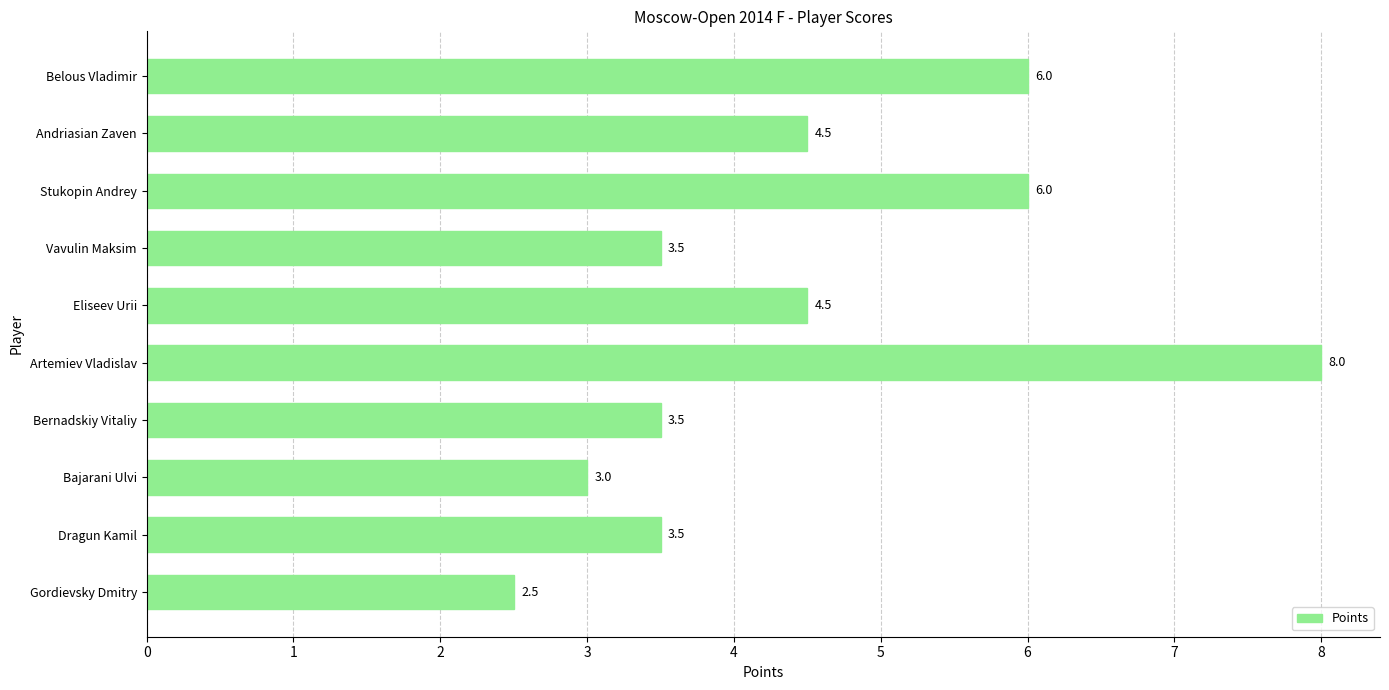

What value does the data have at Eliseev Urii?

4.5